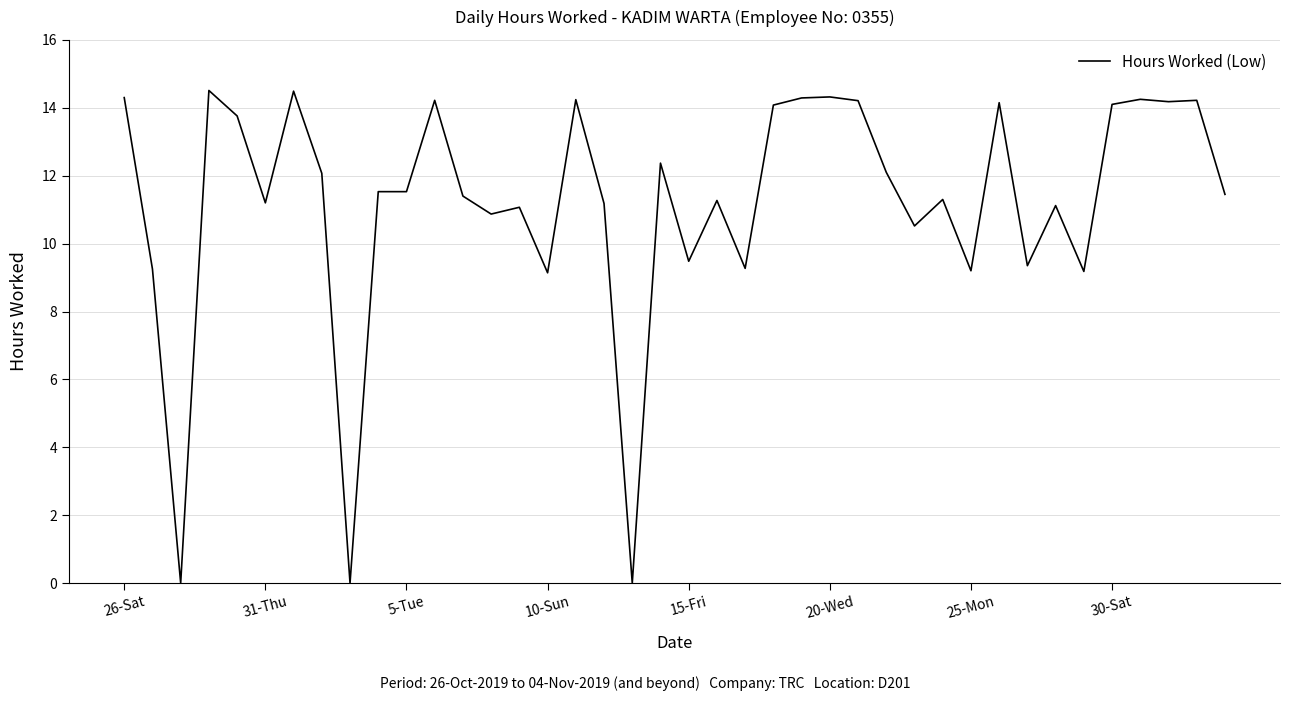

What is the difference between the maximum and minimum values?

14.5